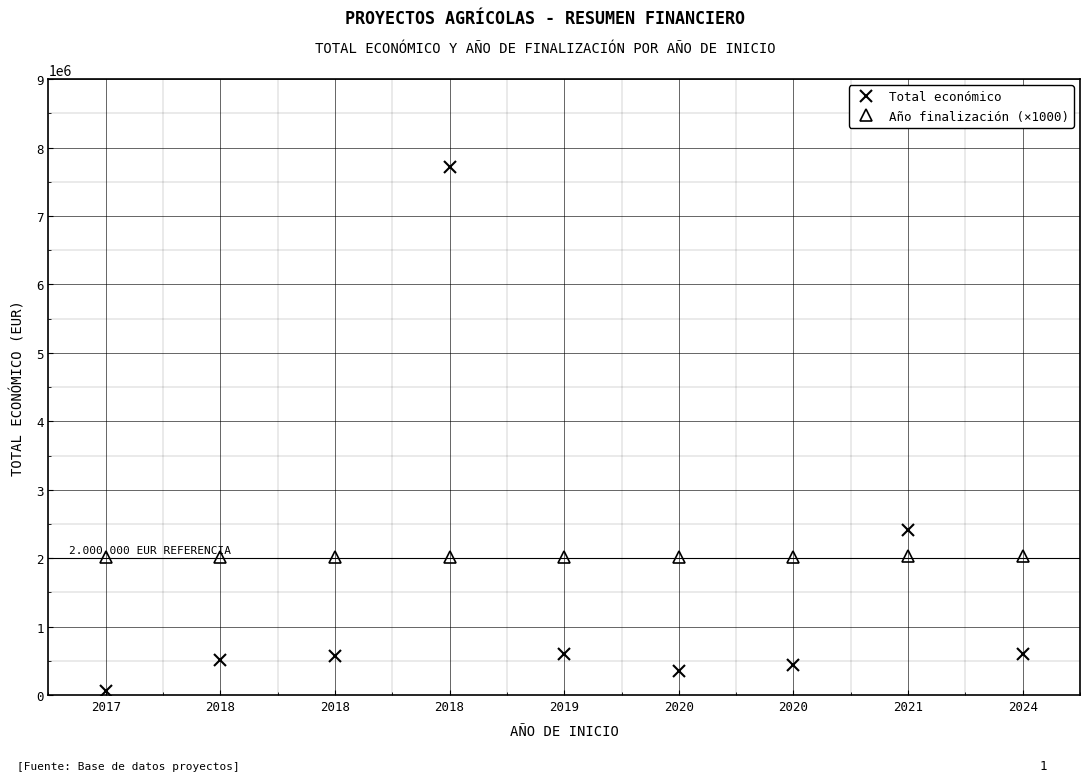

Which series ends up on top after the final intersection of Año finalización (×1000) and Total económico?

Año finalización (×1000)